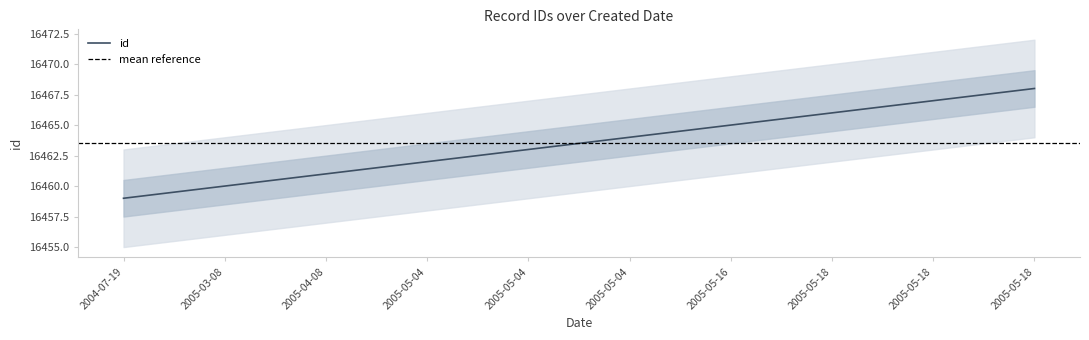

What is the value of the 9th point from the left?

16466